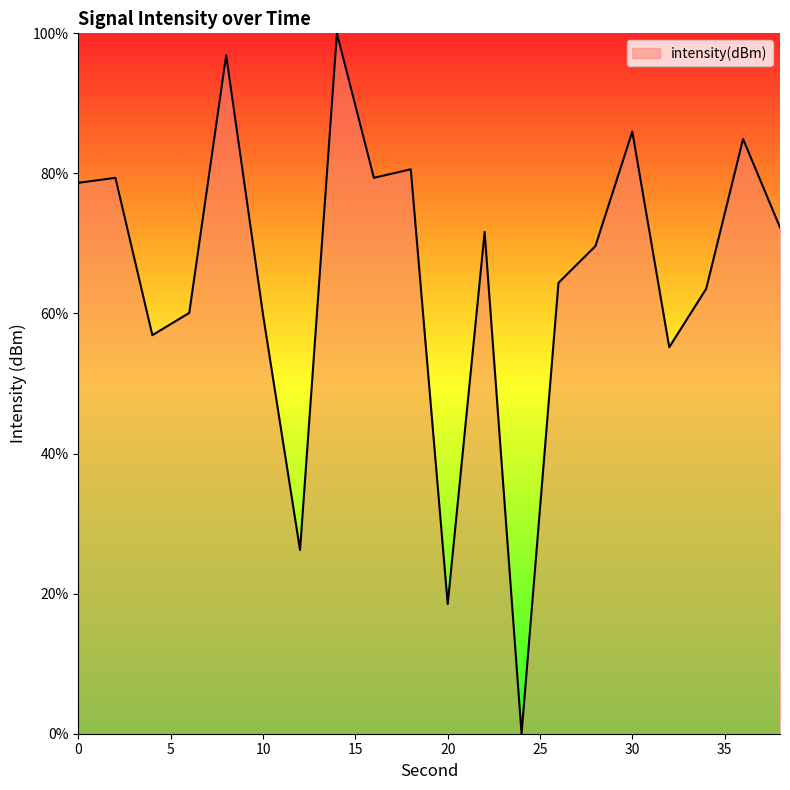

What is the greatest value displayed?

100.0